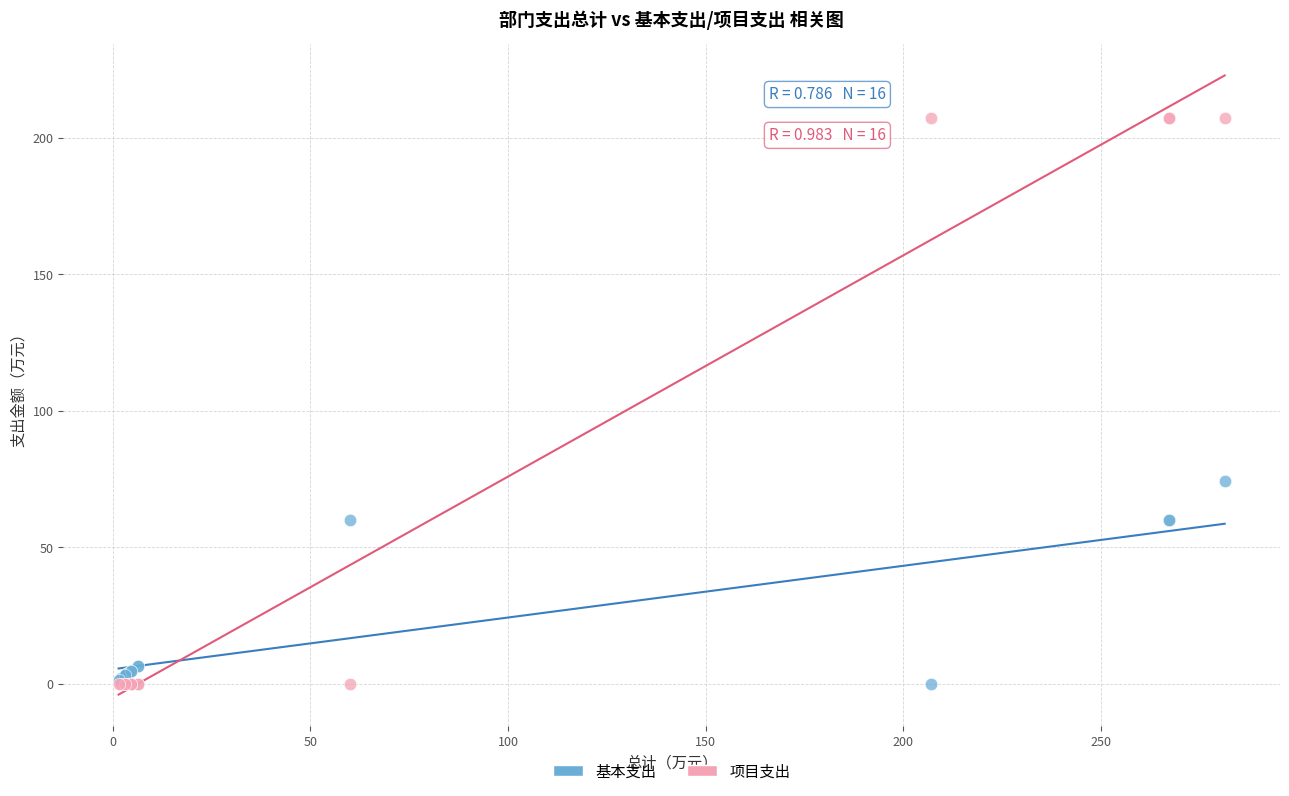

Which series has the largest Y range (max minus min)?

项目支出